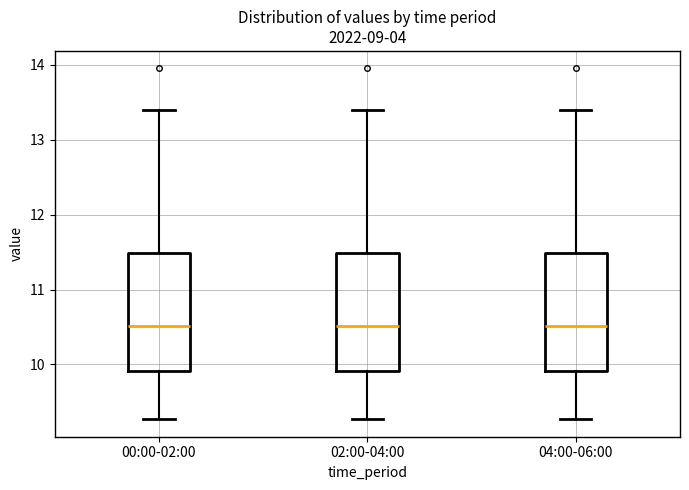

Reading left to right, read every box against the y-axis: the position of its median line, the range the box covers, and the ends of its whiskers. The values are not printed on the chart, so give them approximately, as read against the axis.

00:00-02:00: median 10.5, box 9.9 to 11.5, whiskers 9.3 to 13.4
02:00-04:00: median 10.5, box 9.9 to 11.5, whiskers 9.3 to 13.4
04:00-06:00: median 10.5, box 9.9 to 11.5, whiskers 9.3 to 13.4